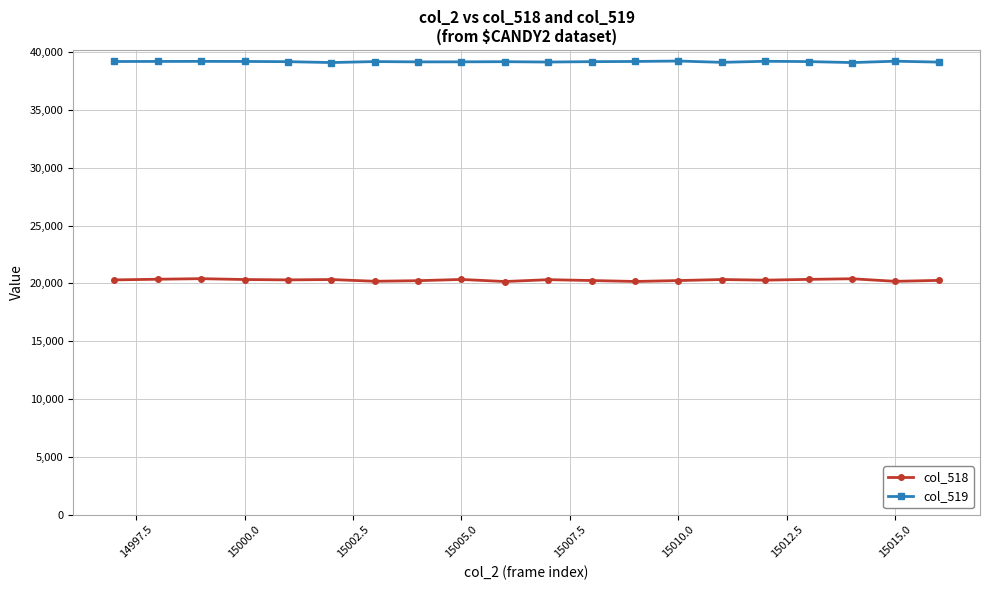

What is the value of the col_519 point at the 4th from the left?

39193